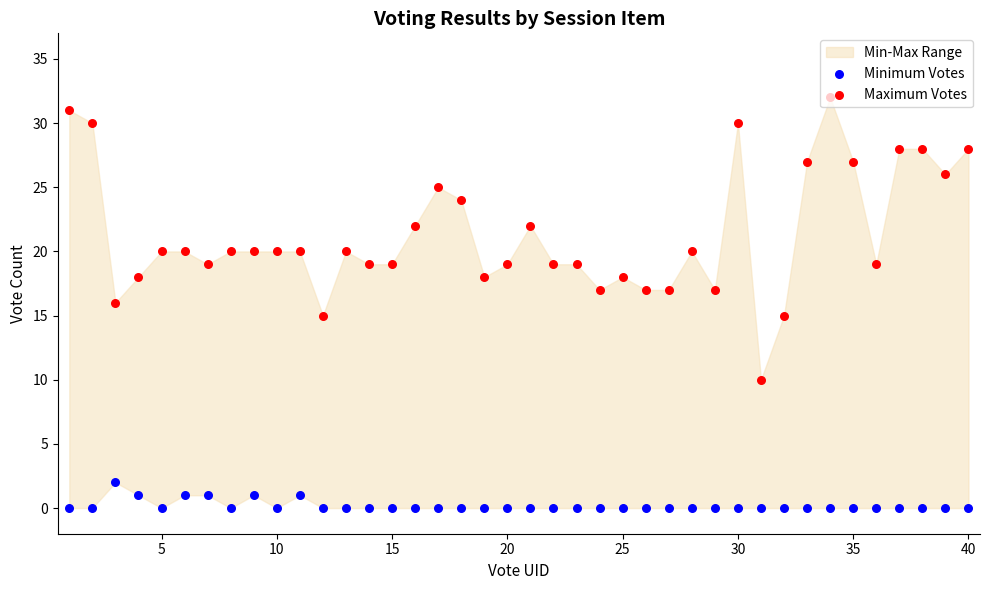

Which series has the largest Y range (max minus min)?

Maximum Votes